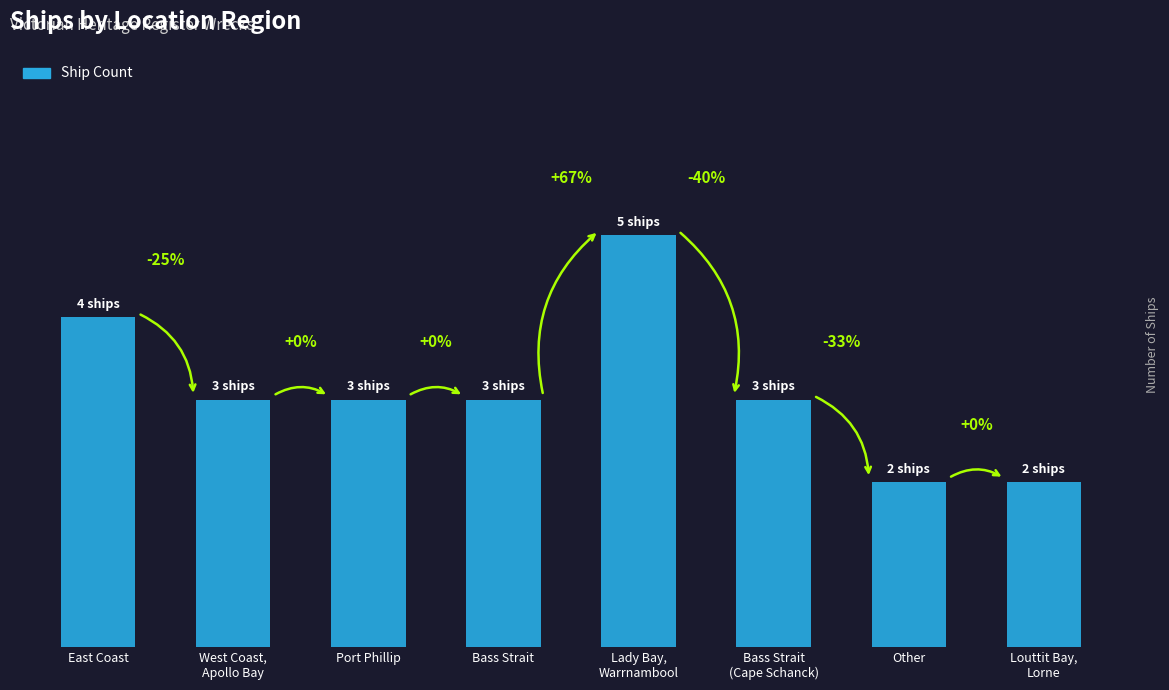

What is the sum of the values at East Coast and Bass Strait
(Cape Schanck)?

7